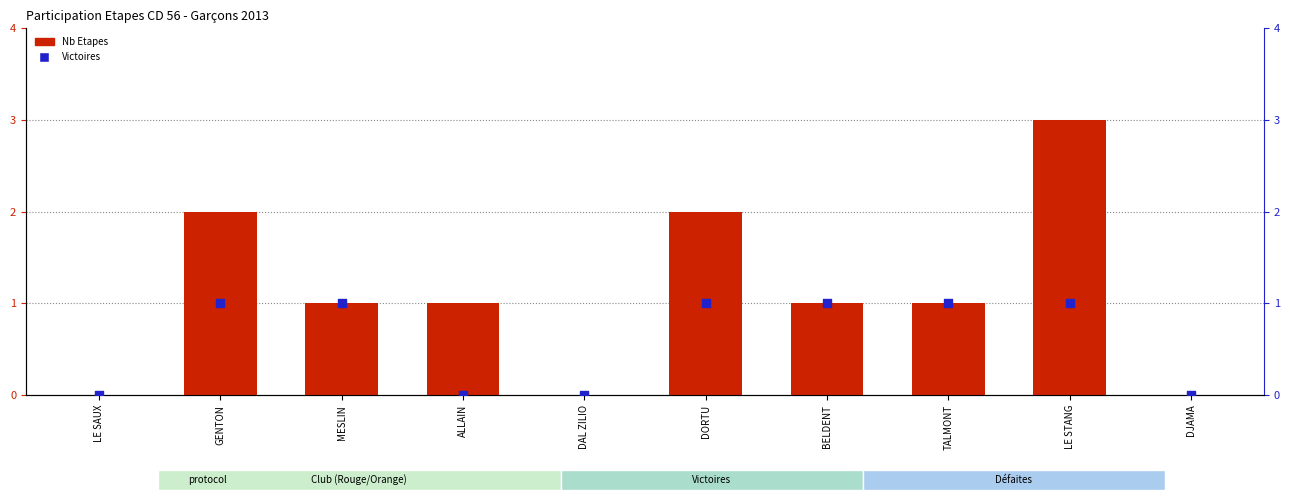

Which series contains the lowest Y value?

Nb Etapes